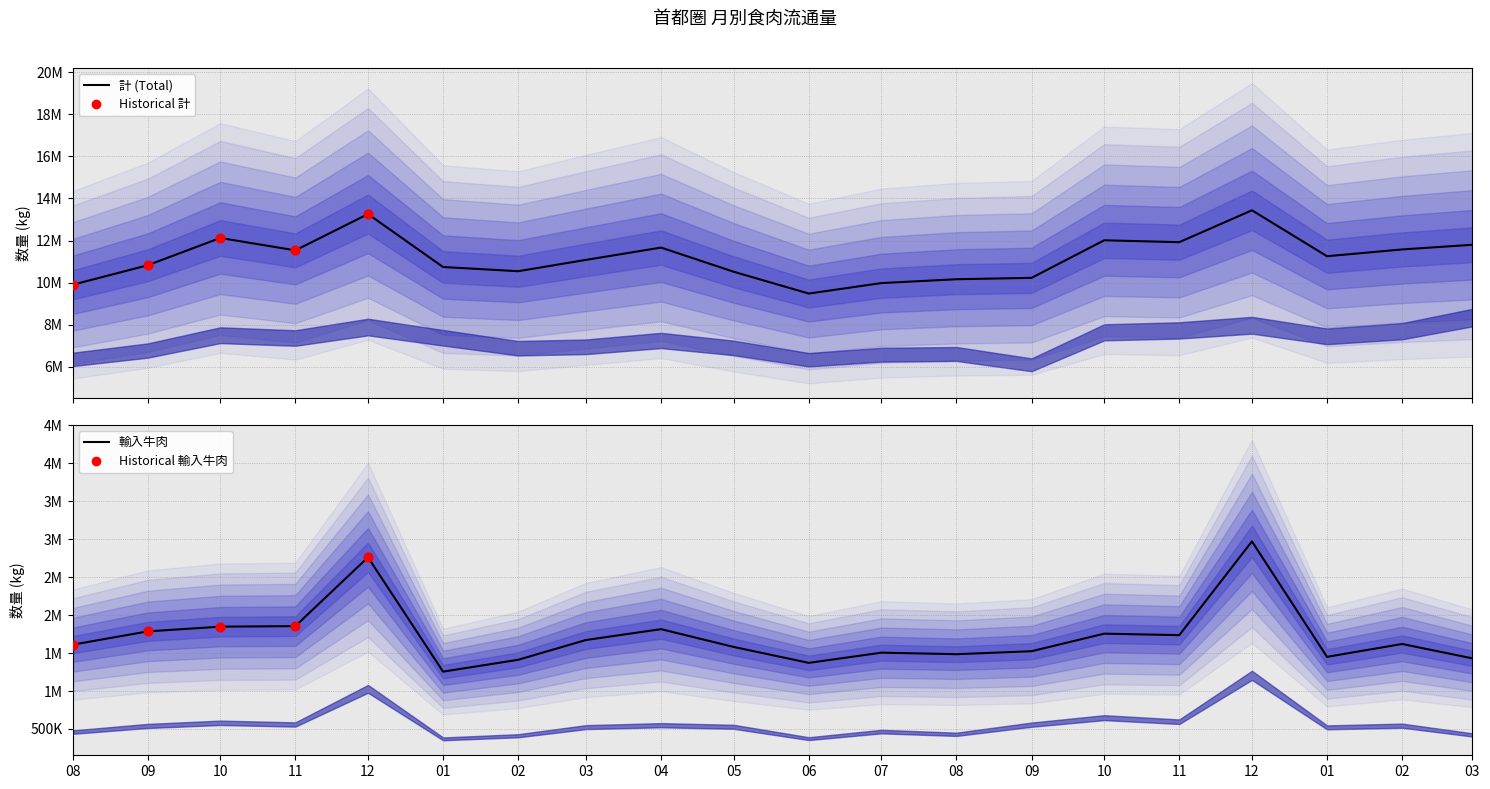

Which series has the widest spread of Y values?

計